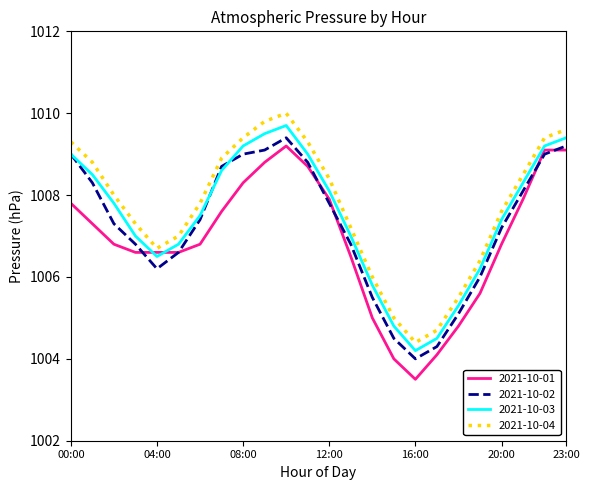

How many intersections are there between 2021-10-01 and 2021-10-03?

2